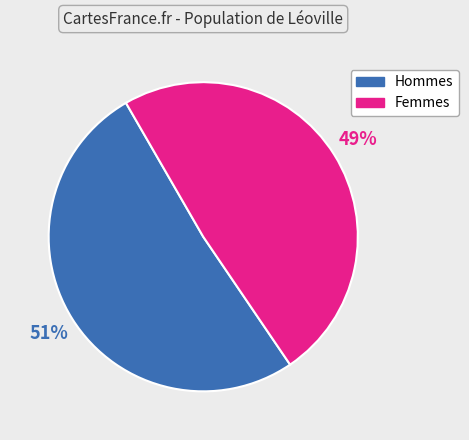

How many segments does this pie chart have?

2